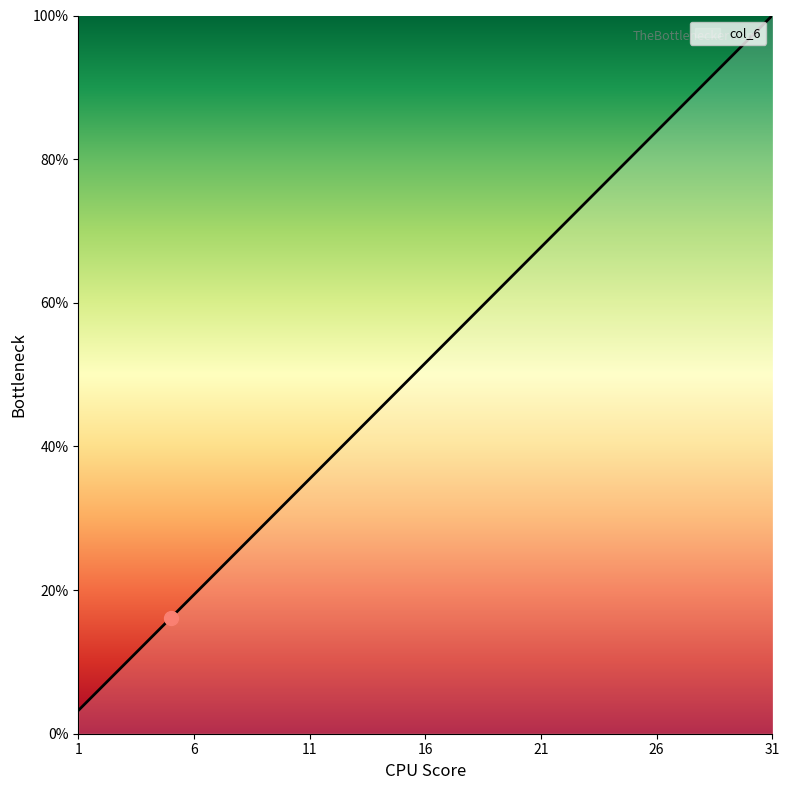

What is the difference between the maximum and minimum values?

96.8